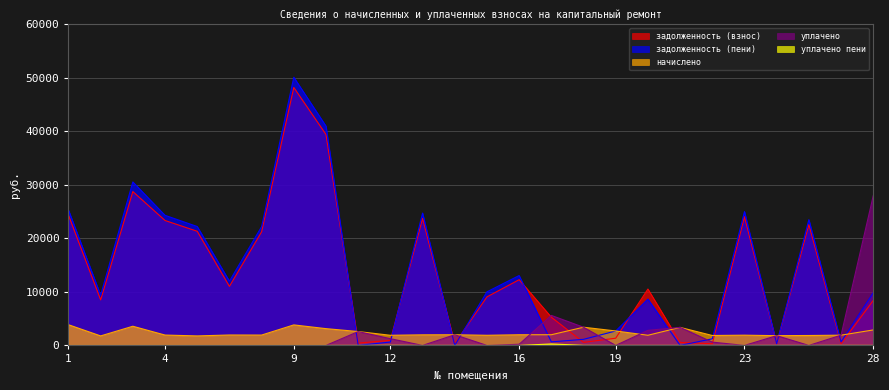

The задолженность (взнос) series shows 251.4 at 21. True or false?

False